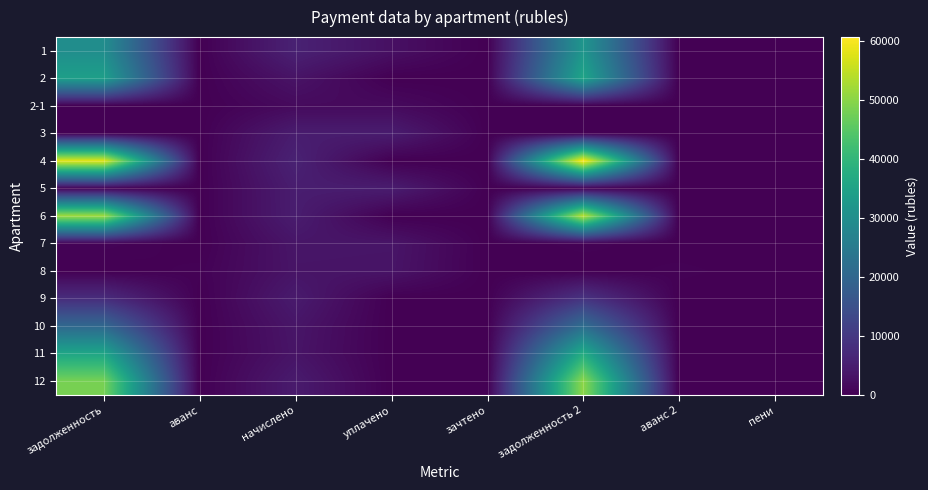

Which category has the lowest value across all series?

аванс